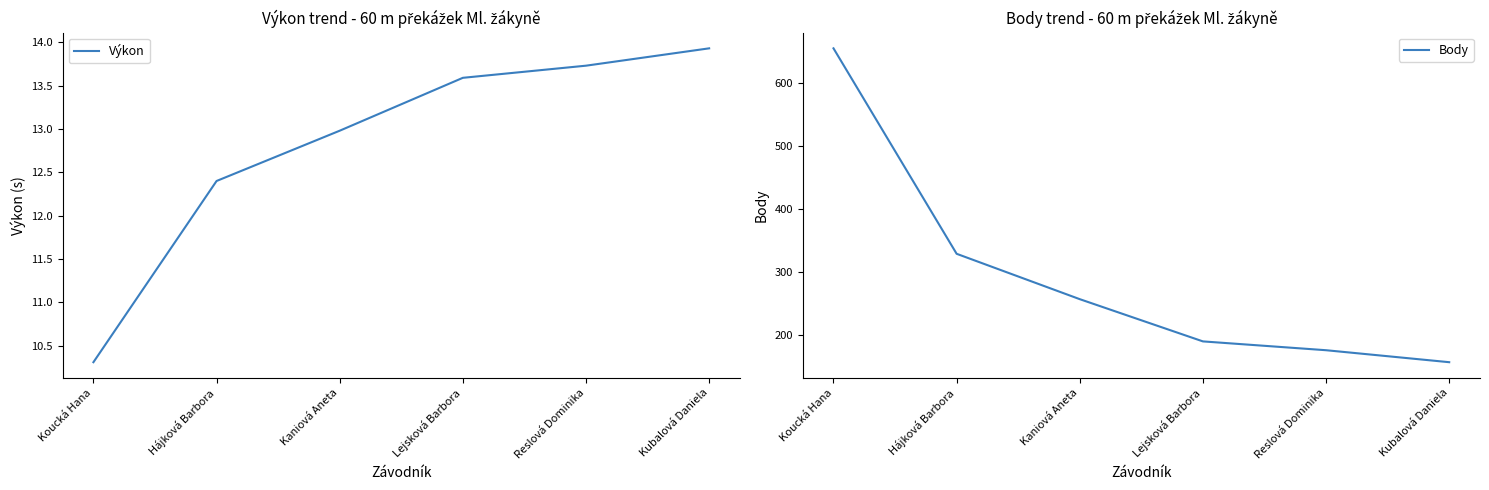

Rank the categories by Body value from highest to lowest.

Koucká Hana, Hájková Barbora, Kaniová Aneta, Lejsková Barbora, Reslová Dominika, Kubalová Daniela